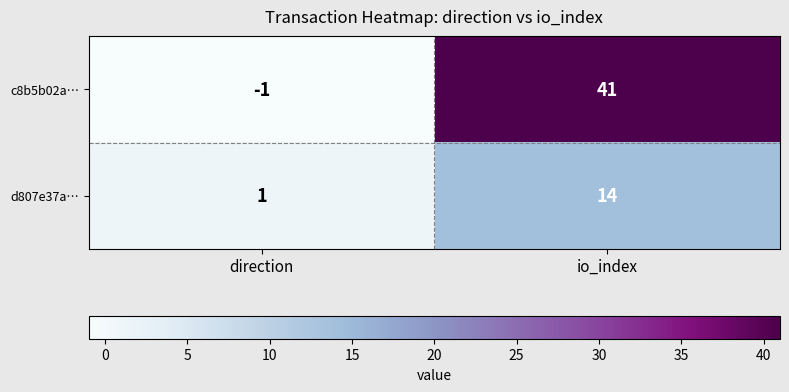

What is the highest value of the d807e37a… series?

14